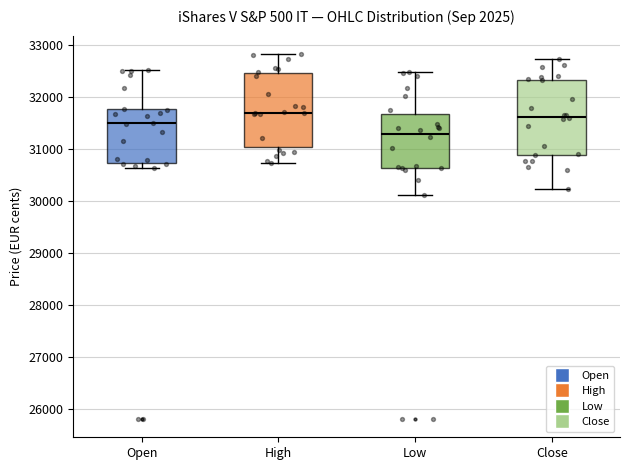

Reading left to right, read every box against the y-axis: the position of its median line, the range the box covers, and the ends of its whiskers. The values are not printed on the chart, so give them approximately, as read against the axis.

Open: median 31500, box 30700 to 31800, whiskers 30600 to 32500
High: median 31700, box 31000 to 32500, whiskers 30700 to 32800
Low: median 31300, box 30600 to 31700, whiskers 30100 to 32500
Close: median 31600, box 30900 to 32300, whiskers 30200 to 32700